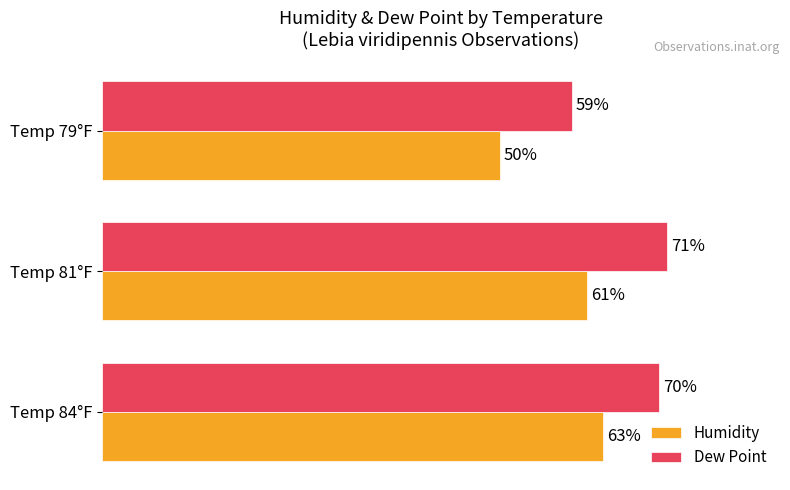

Rank the series by their maximum value, from lowest to highest.

Humidity, Dew Point